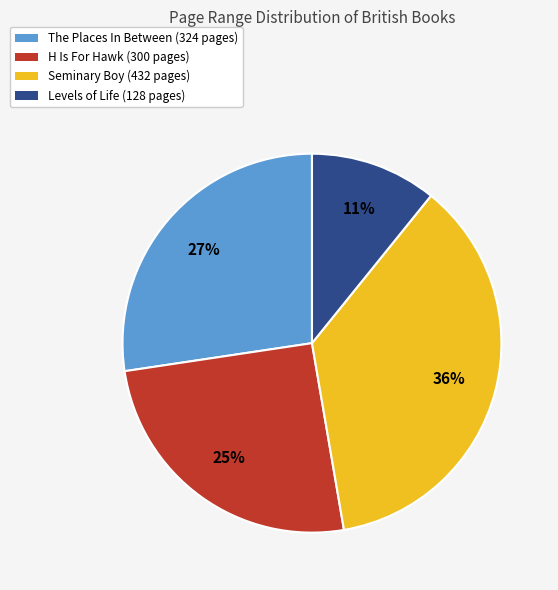

Is it true that Seminary Boy is 1% of the pie?

False